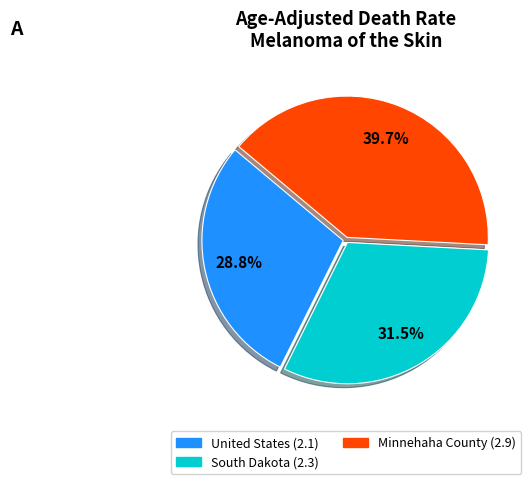

What percentage is the Minnehaha County slice, to the nearest percent?

40%